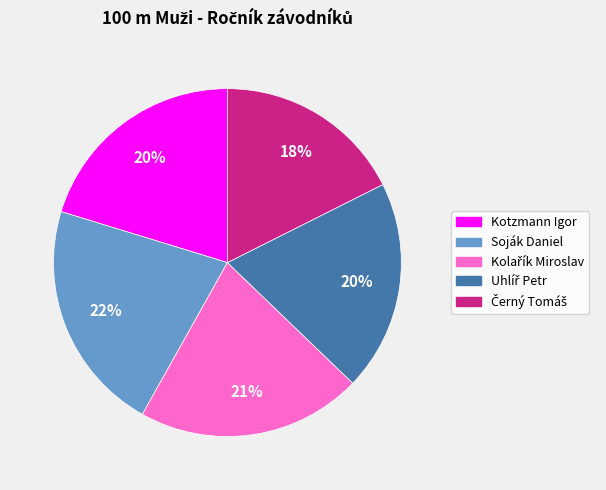

How many segments does this pie chart have?

5